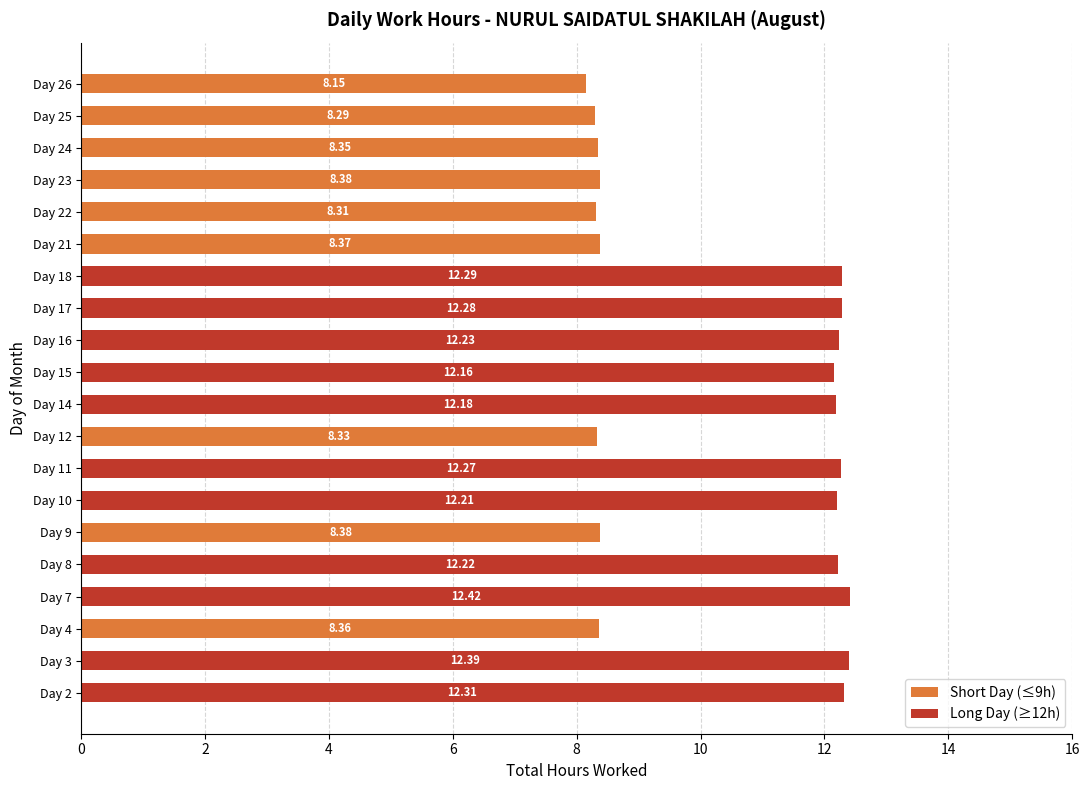

Is the value of Long Day (≥12h) at Day 24 greater than the value of Short Day (≤9h) at Day 23?

No